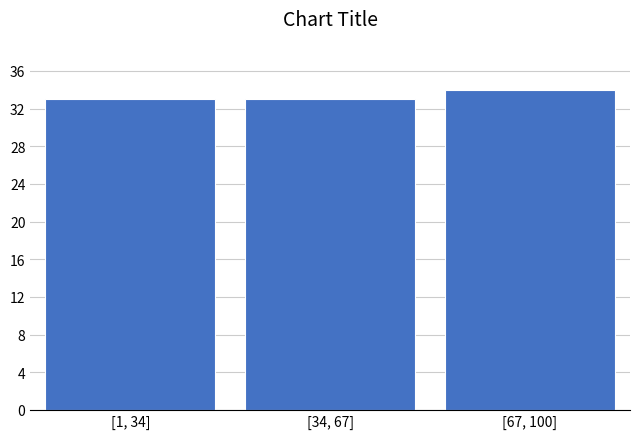

Reading left to right, what are all the values shown in this chart?

[1, 34]=33	[34, 67]=33	[67, 100]=34